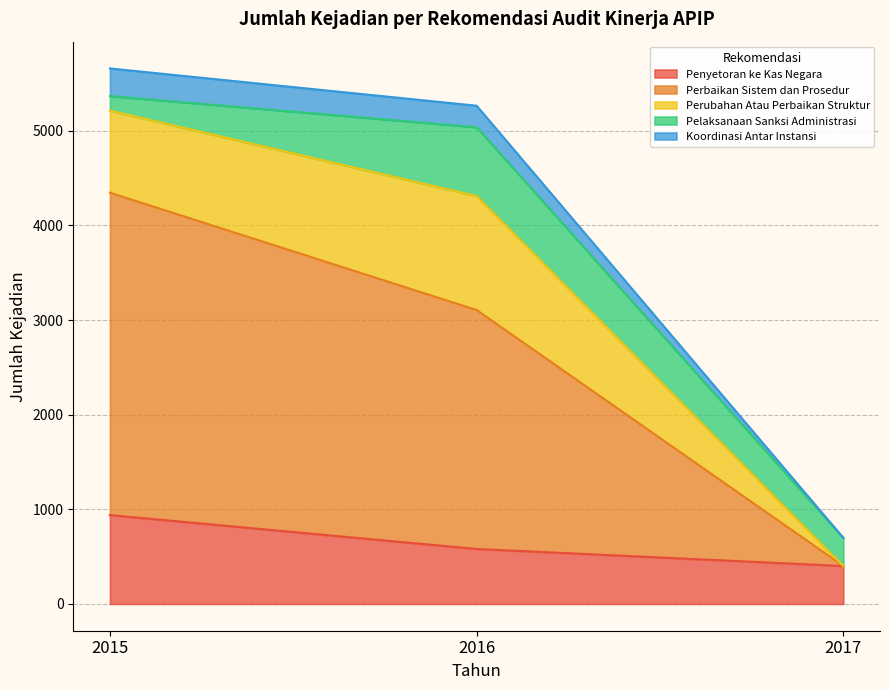

What is the lowest value of the Penyetoran ke Kas Negara series?

401